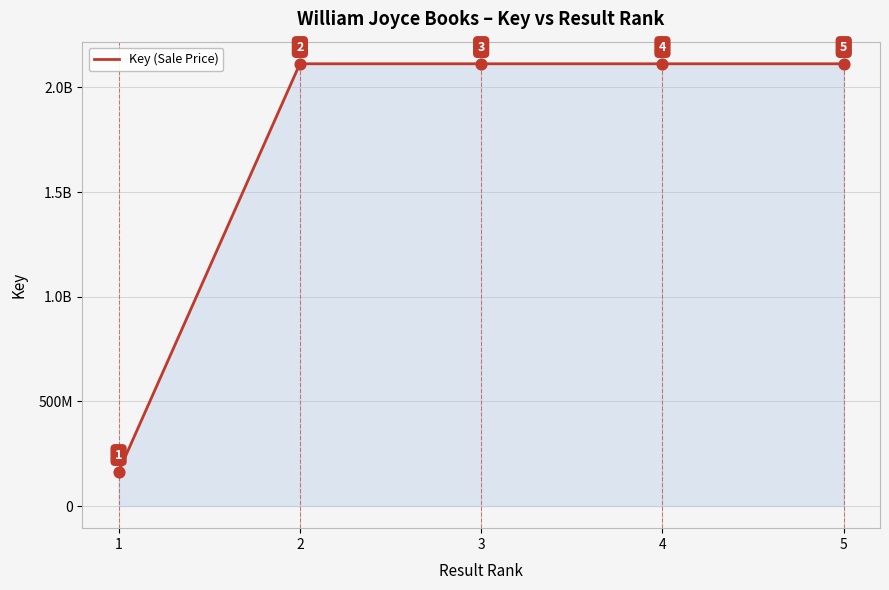

Which has a higher value, 5 or 3?

3